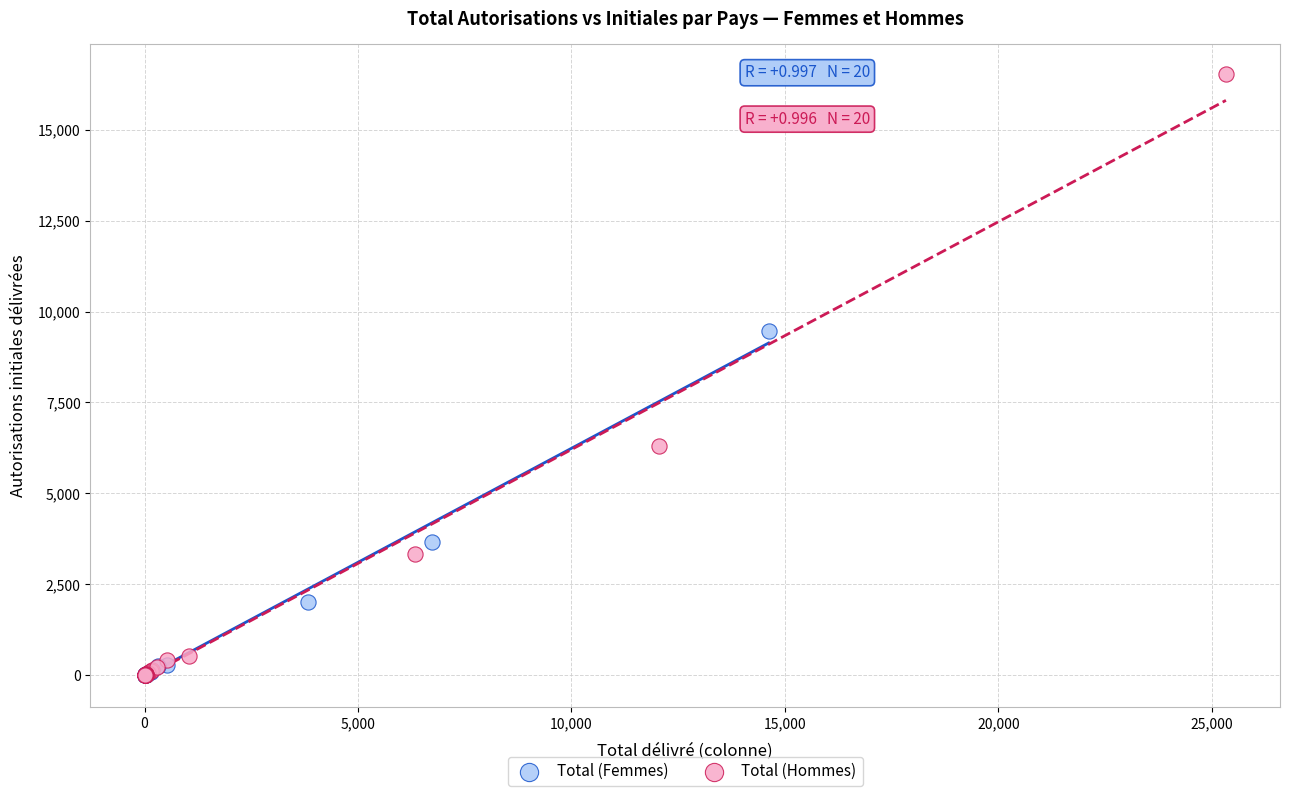

Which series has the widest spread of Y values?

Total (Hommes)